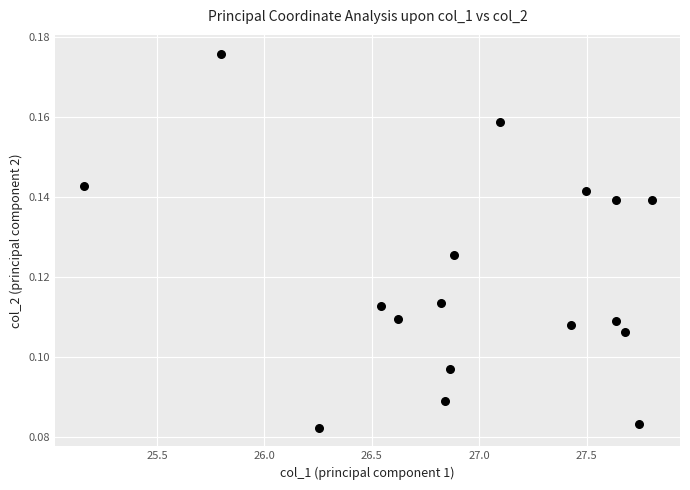

What is the range of X values (max minus min)?

2.6